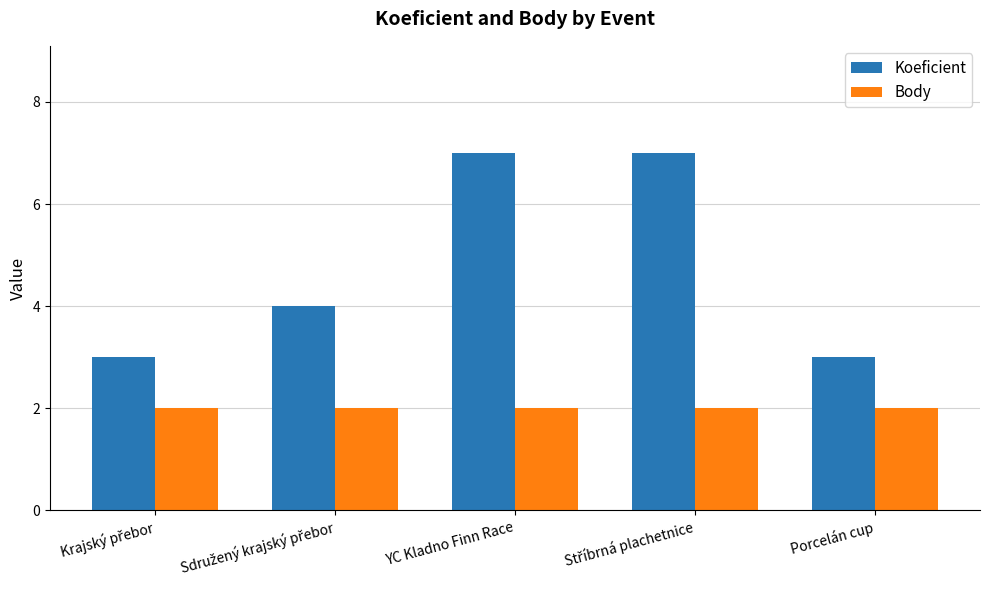

Rank the series at Porcelán cup from highest to lowest value.

Koeficient, Body